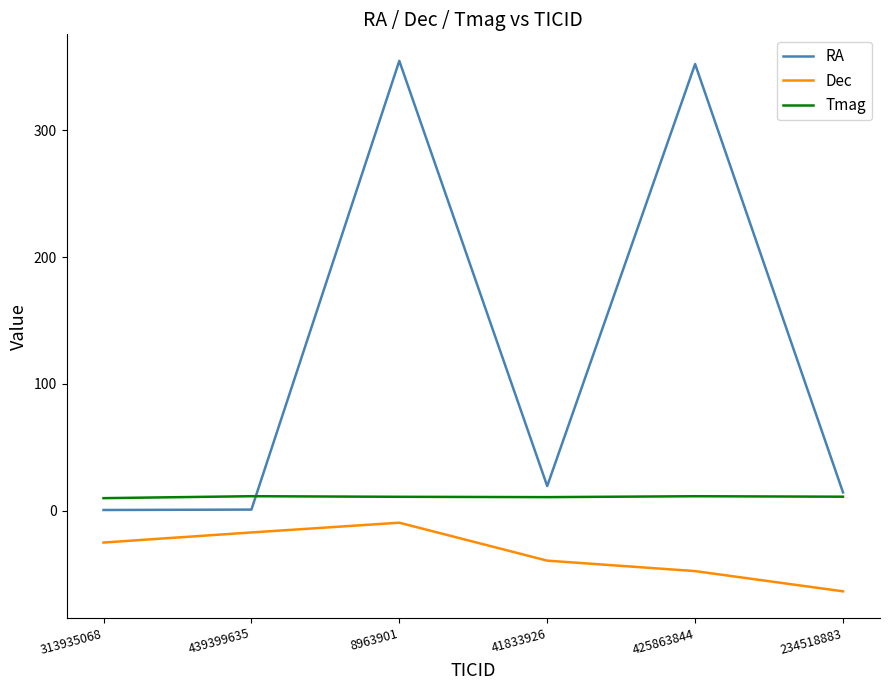

At how many categories does at least one series exceed 80?

2